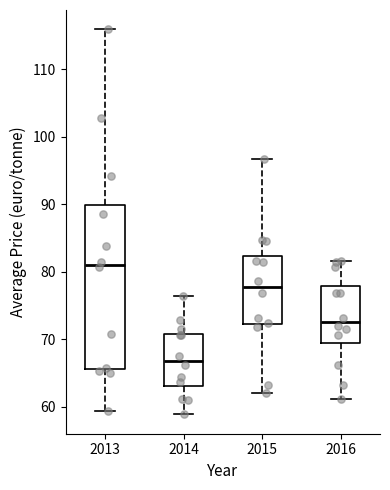

Where does the lower whisker of the box at x = 2013 end on the y-axis? The values are not printed on the chart, so give them approximately, as read against the axis.

59